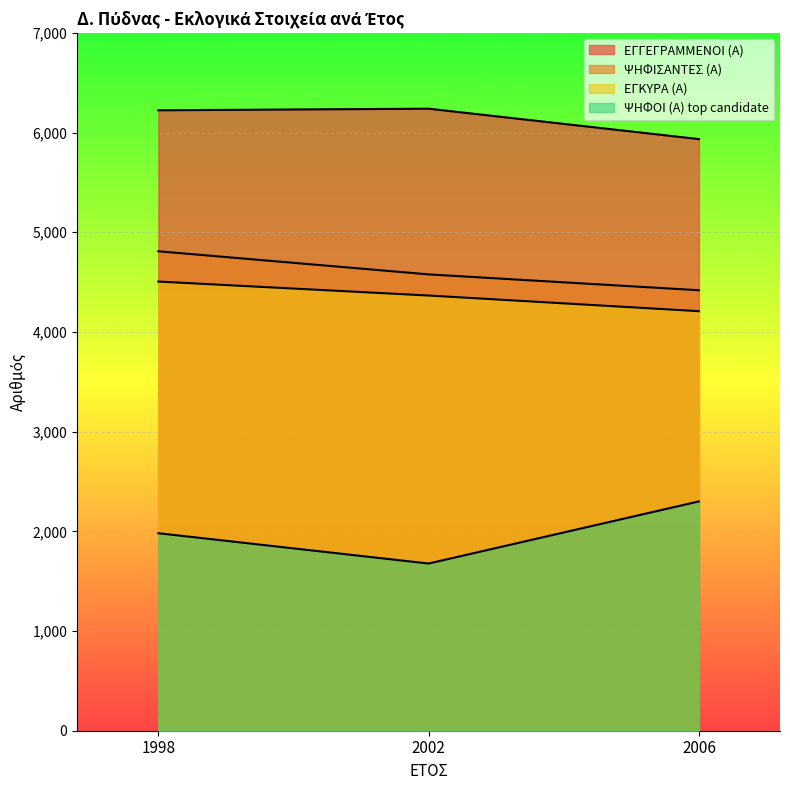

How many lines are shown in the chart?

4